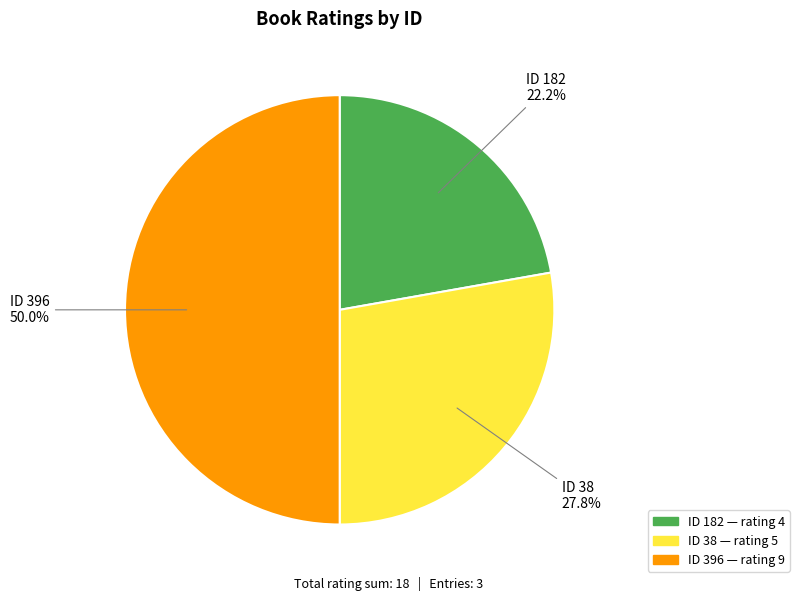

Count the number of slices in the pie.

3